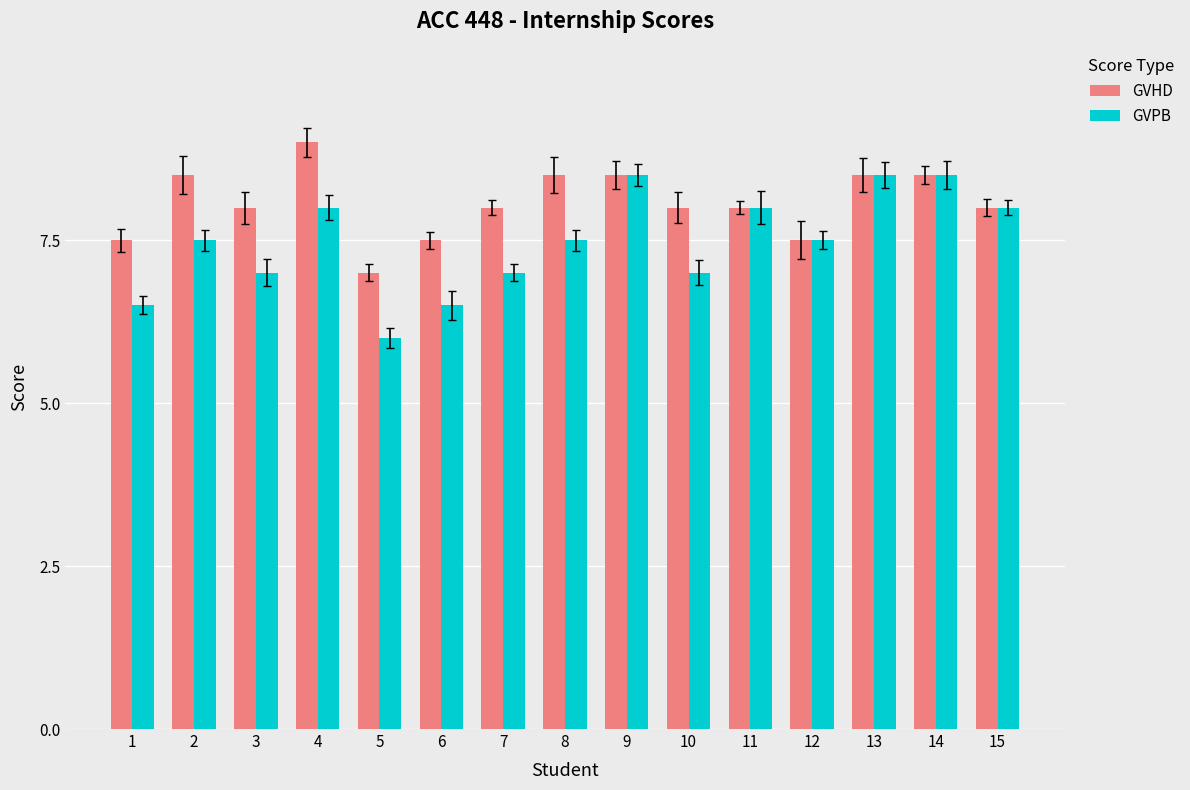

Reading left to right, extract all data points from this chart.

GVHD: 7.5	8.5	8.0	9.0	7.0	7.5	8.0	8.5	8.5	8.0	8.0	7.5	8.5	8.5	8.0
GVPB: 6.5	7.5	7.0	8.0	6.0	6.5	7.0	7.5	8.5	7.0	8.0	7.5	8.5	8.5	8.0